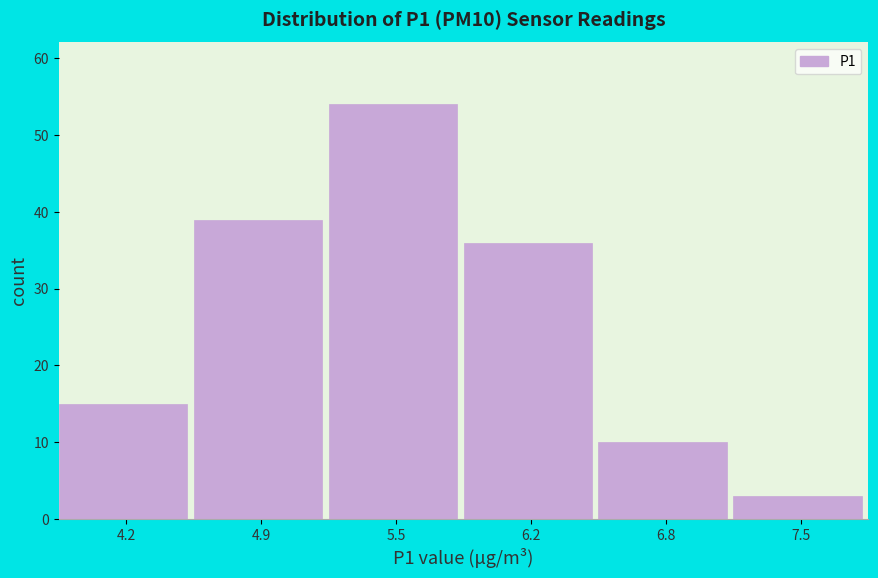

Reading left to right, transcribe this chart: for each bar, give the range it covers on the x-axis and its height. Neither the bar edges nor the heights are printed on the chart, so give them approximately, as read against the axes.

3.90 to 4.55: 15
4.55 to 5.20: 39
5.20 to 5.85: 54
5.85 to 6.50: 36
6.50 to 7.15: 10
7.15 to 7.80: 3